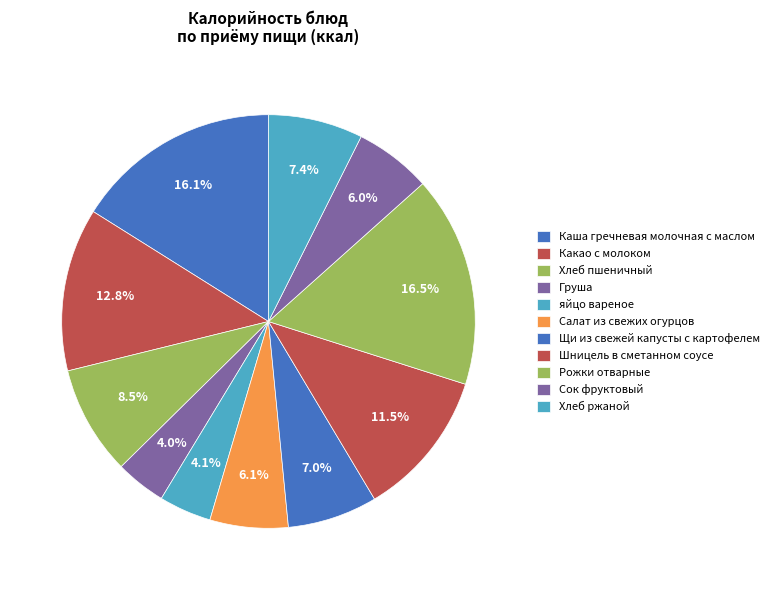

What is the smallest slice in the pie chart?

Груша